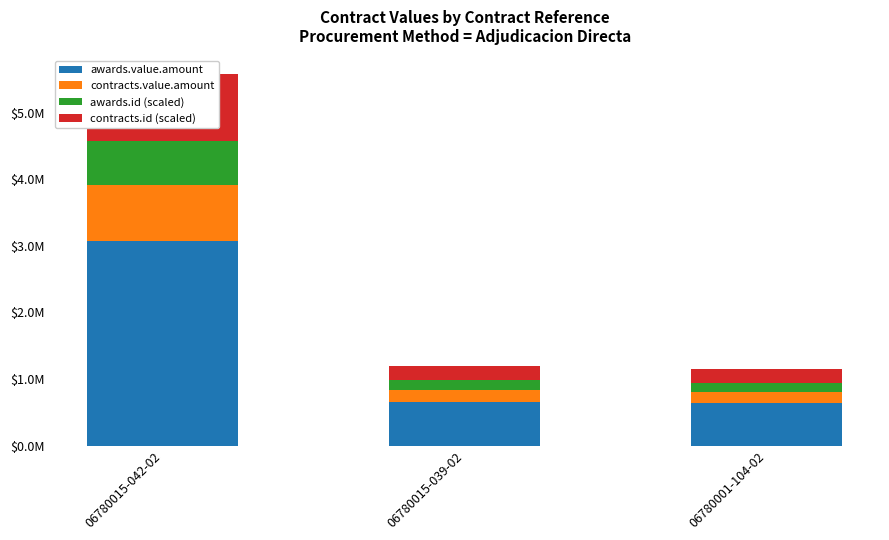

Where is contracts.id (scaled) nearest to the value 0?

06780001-104-02